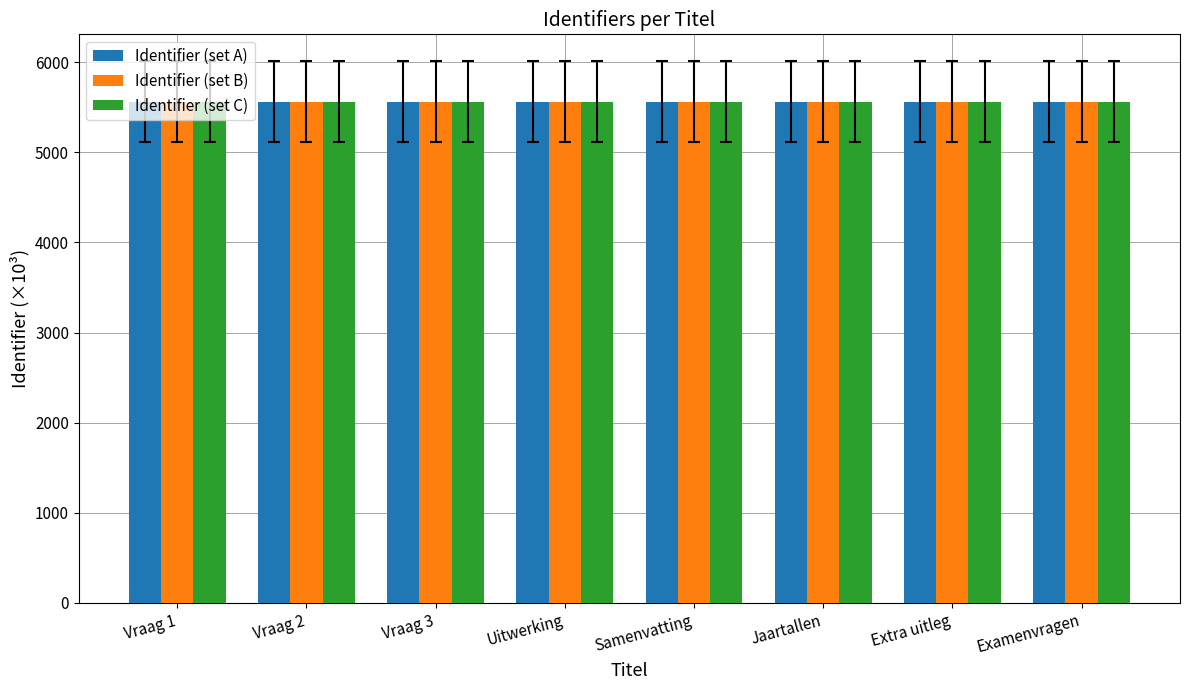

How many distinct data groups are displayed?

3